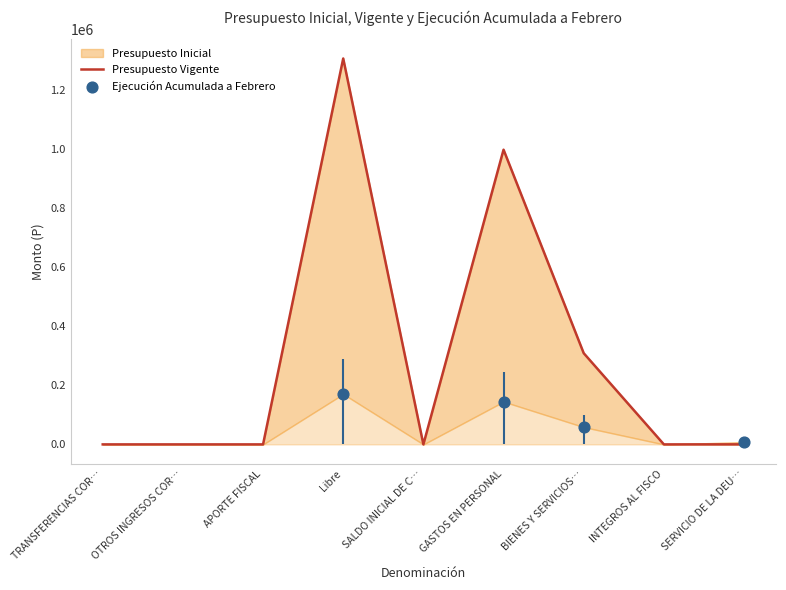

What are all the series names shown in the legend?

Presupuesto Inicial, Presupuesto Vigente, Ejecución Acumulada a Febrero